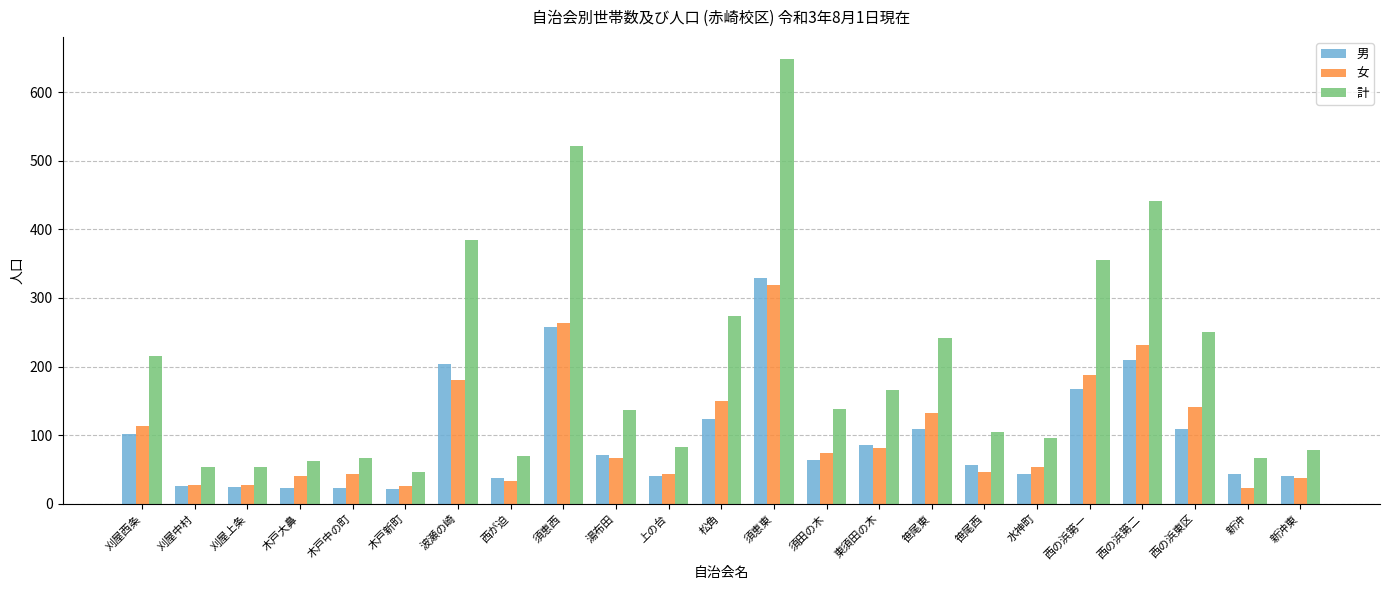

Which series has the largest range (max minus min)?

計